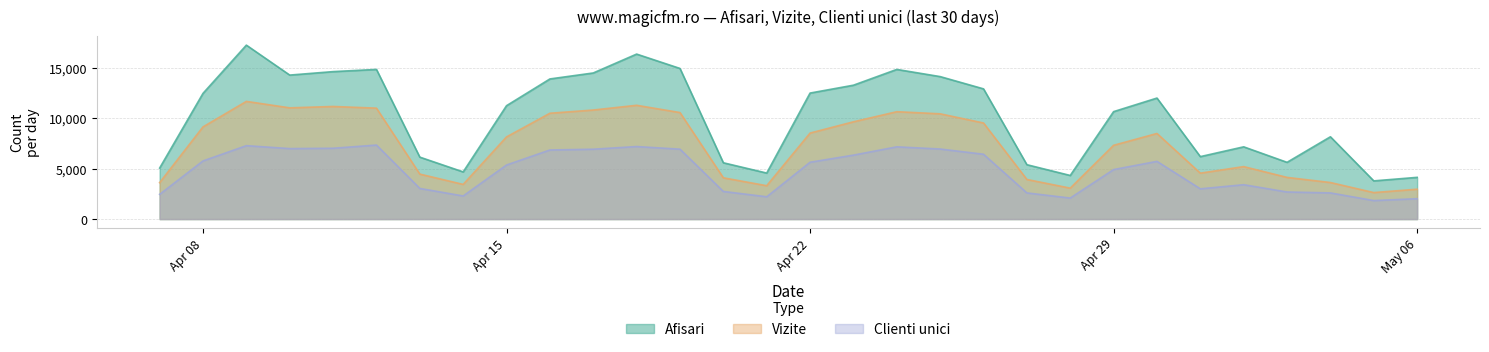

How many series are shown in this chart?

3